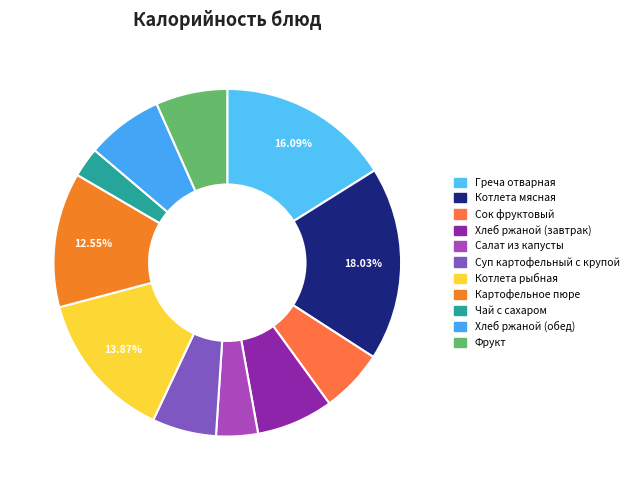

How many segments does this pie chart have?

11